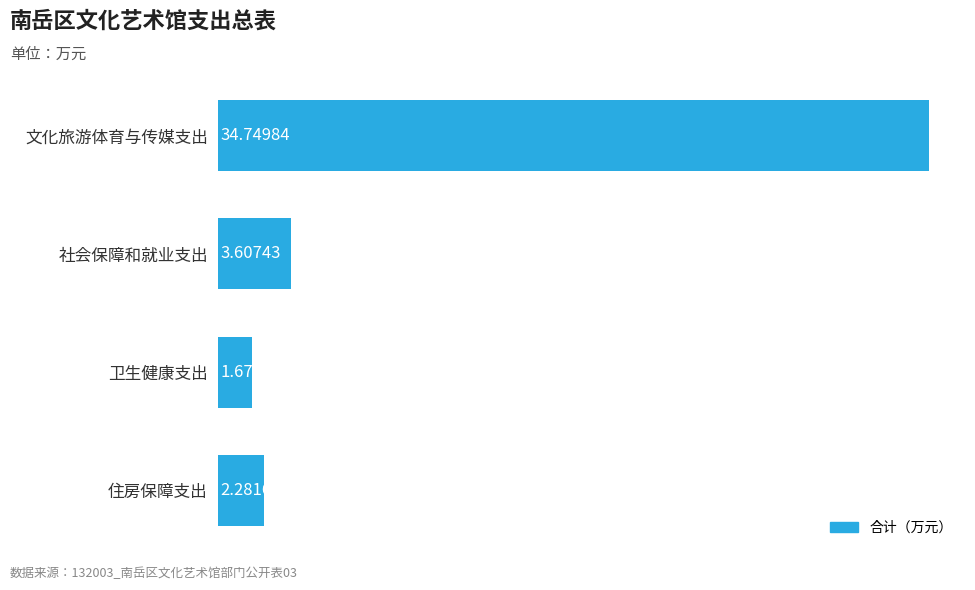

Which category has the highest value across all series?

文化旅游体育与传媒支出